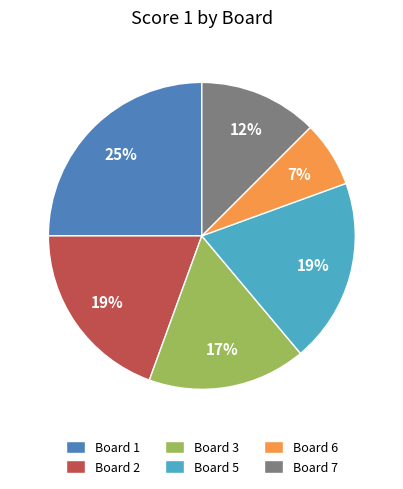

Which has a higher value, Board 7 or Board 6?

Board 7